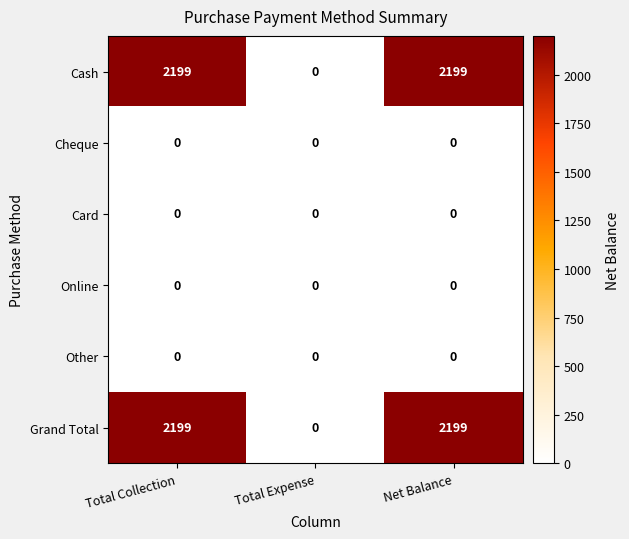

Reading right to left, list all the values displayed in this chart.

Cash: 2199	0	2199
Cheque: 0	0	0
Card: 0	0	0
Online: 0	0	0
Other: 0	0	0
Grand Total: 2199	0	2199